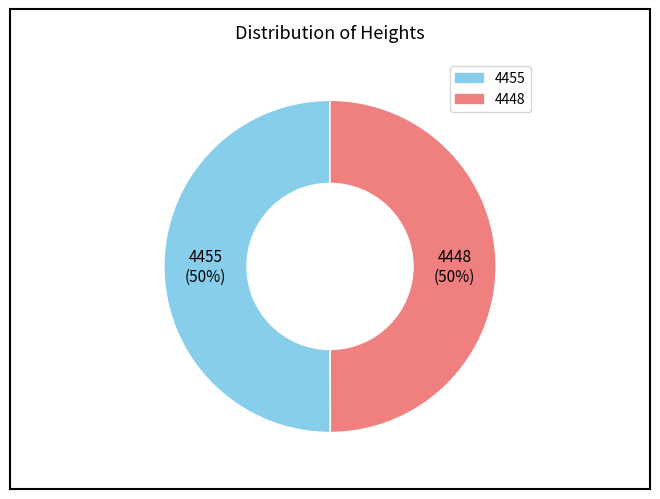

Do 4455 and 4448 together represent more than half of the pie?

Yes